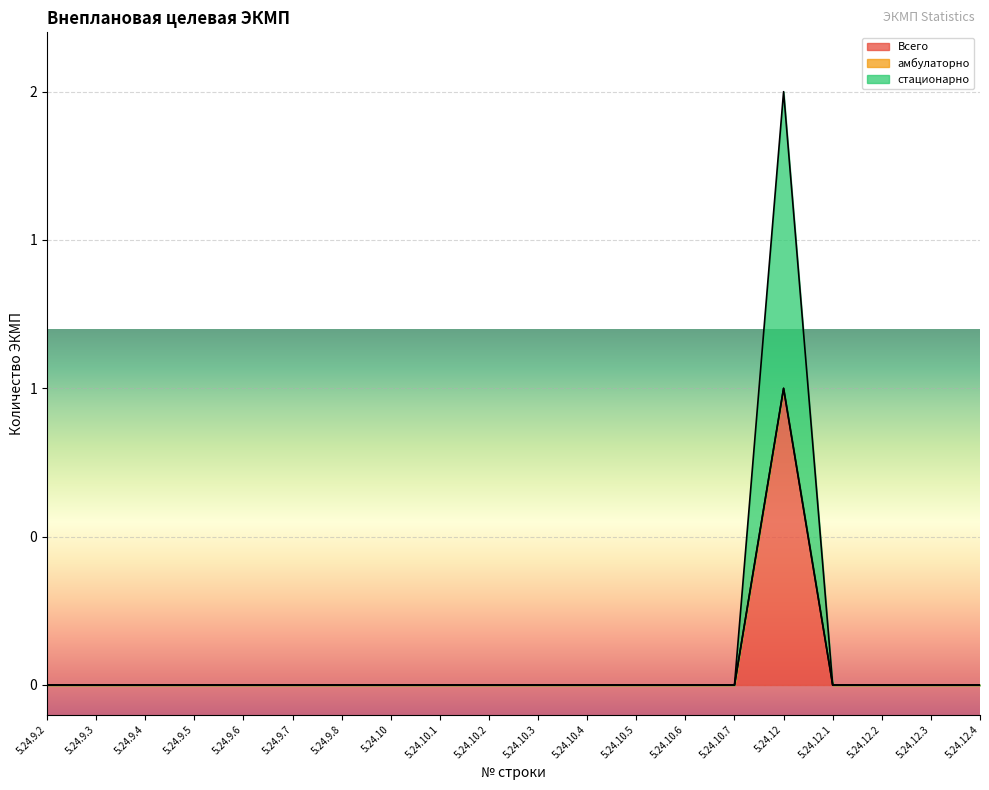

Does the chart display data point markers on the line(s)?

No